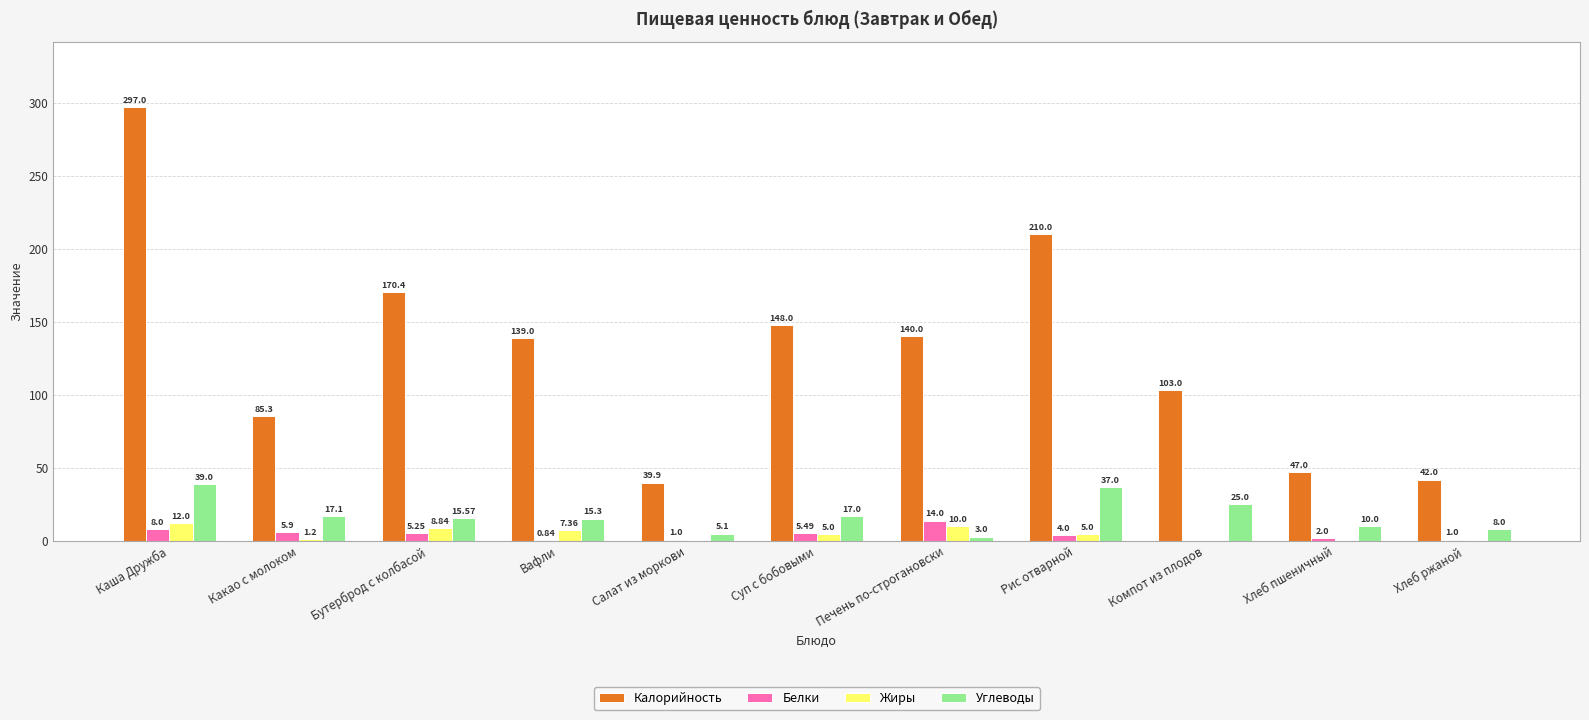

The Жиры series shows 5.0 at Суп с бобовыми. True or false?

True